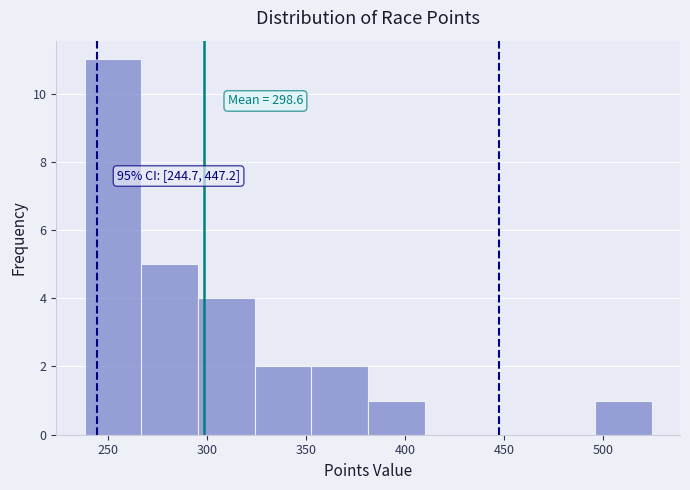

Which range on the x-axis has the tallest bar?

240 to 265